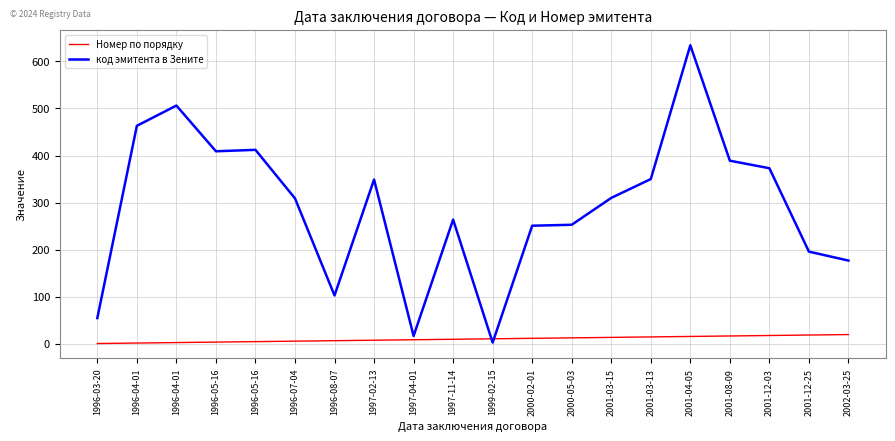

Does the chart have visible grid lines?

Yes